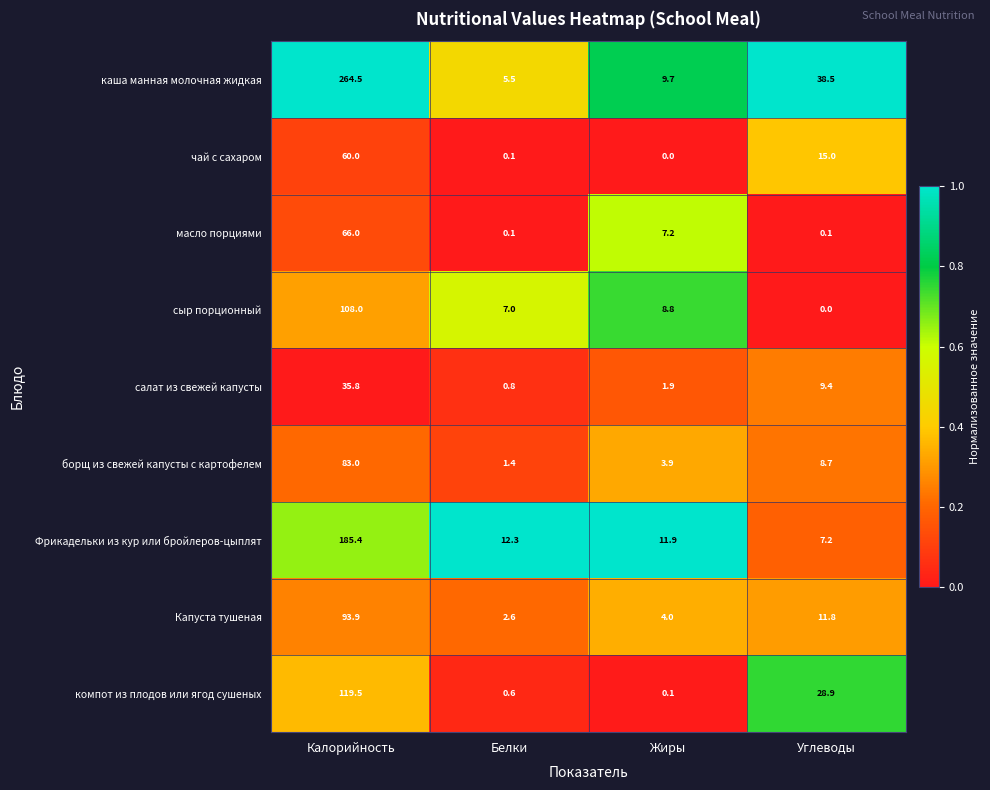

Read the компот из плодов или ягод сушеных value at Калорийность.

119.5